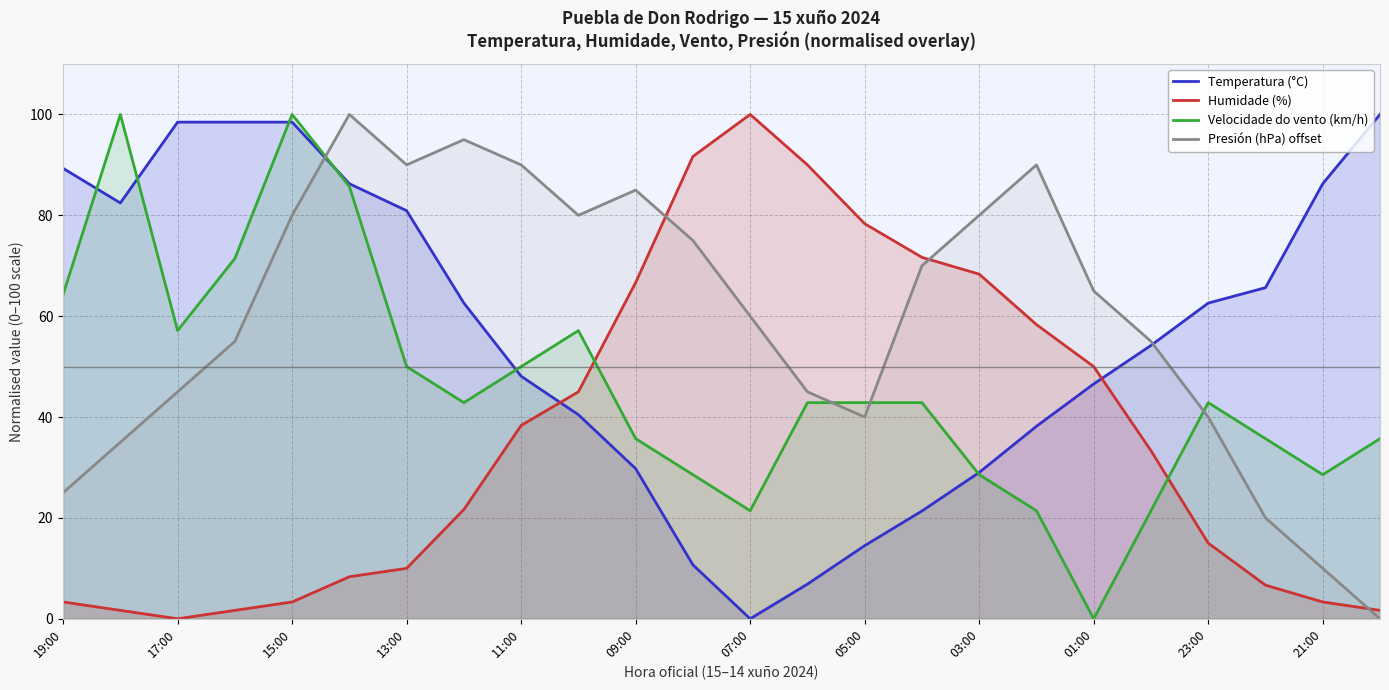

The value of Velocidade do vento (km/h) at 23 is 35.7. True or false?

True